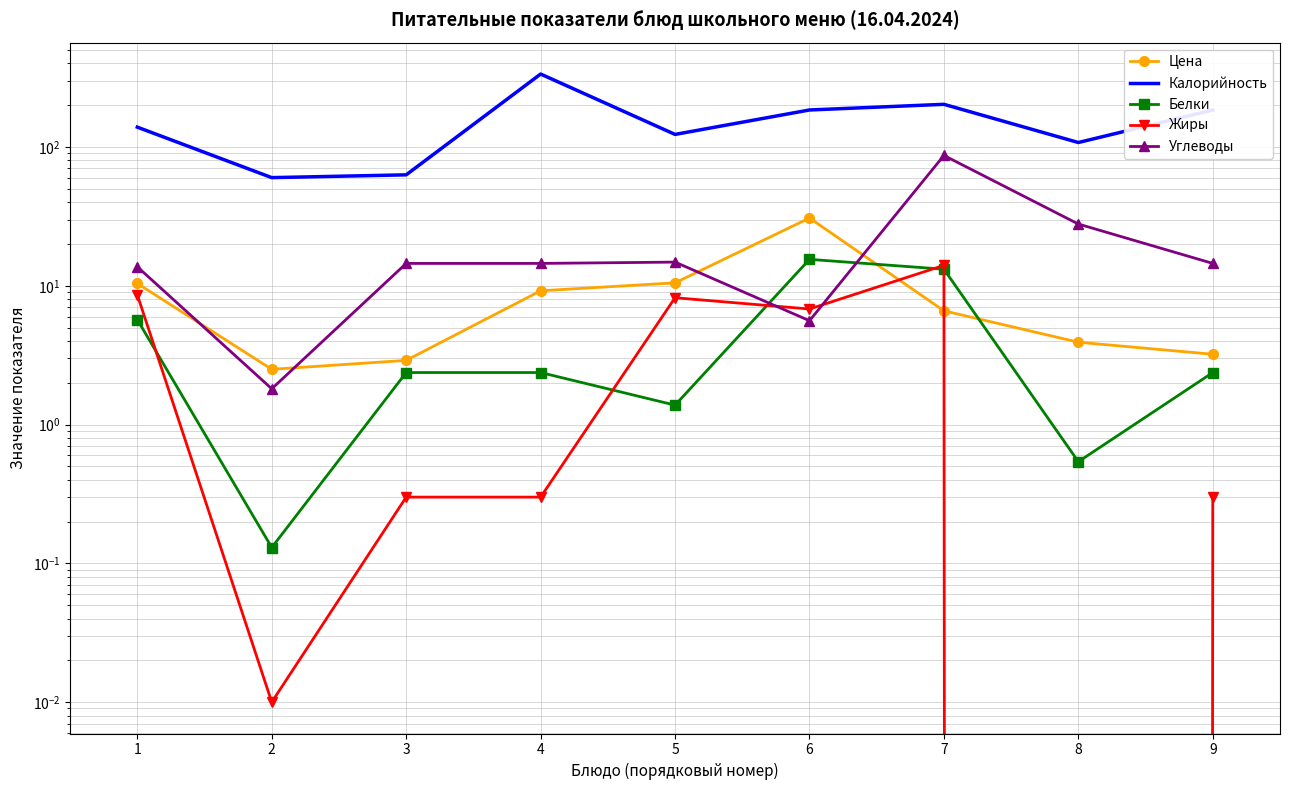

How many lines are shown in the chart?

5